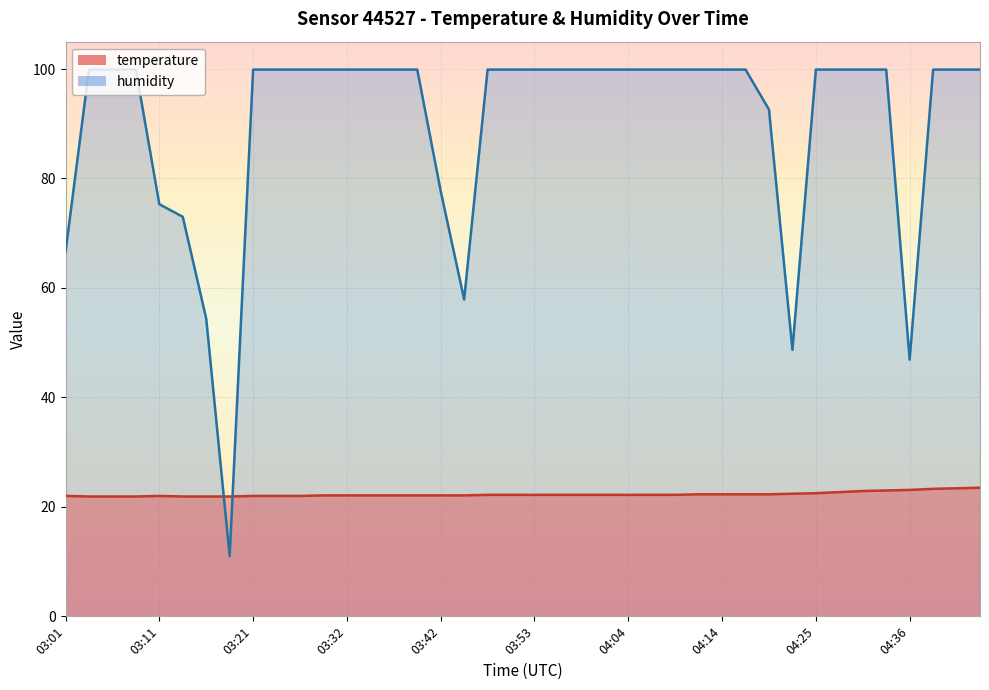

Between 03:29 and 04:44, which series saw the biggest shift?

temperature